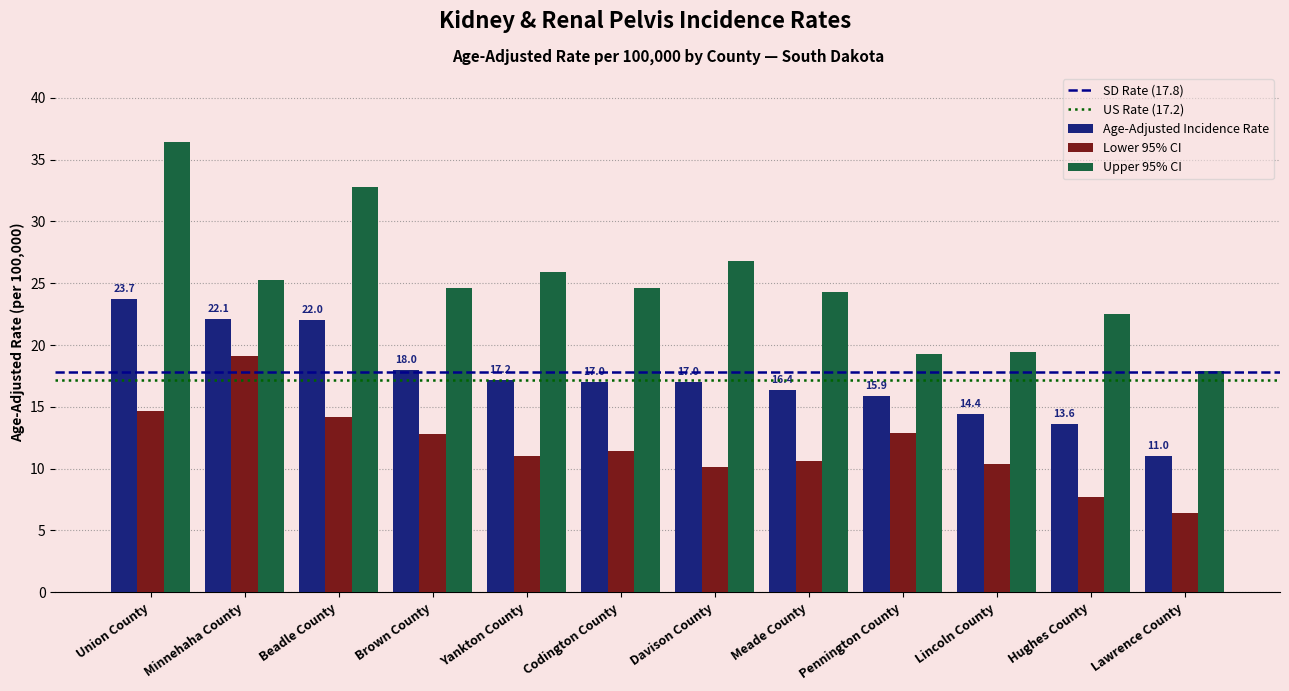

Which series has the largest total across all categories?

Upper 95% CI